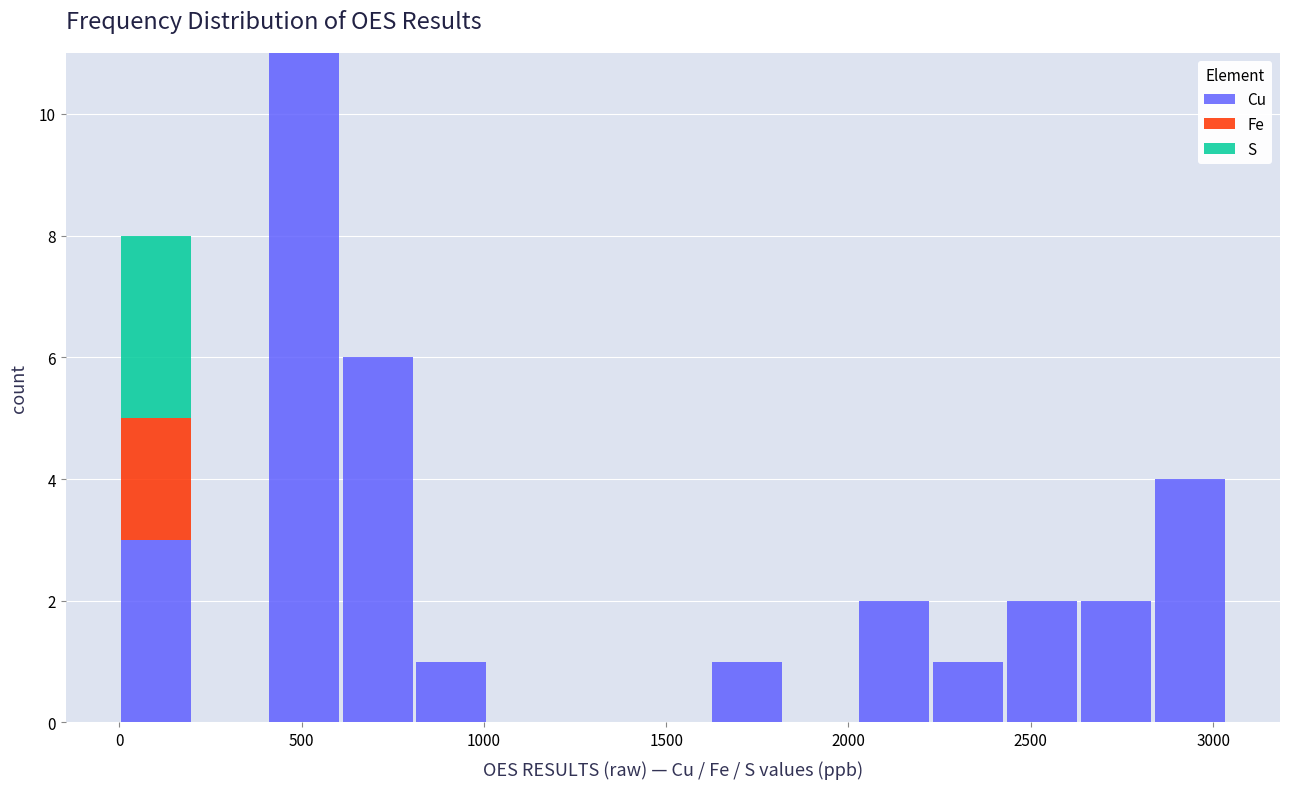

Reading left to right, list every stacked bar in this chart as the range it spans on the x-axis followed by its total height. Neither the bar edges nor the heights are printed on the chart, so give them approximately, as read against the axes.

0 to 200: 8
200 to 400: 0
400 to 600: 11
600 to 800: 6
800 to 1000: 1
1000 to 1200: 0
1200 to 1400: 0
1400 to 1600: 0
1600 to 1800: 1
1800 to 2000: 0
2000 to 2250: 2
2250 to 2450: 1
2450 to 2650: 2
2650 to 2850: 2
2850 to 3050: 4